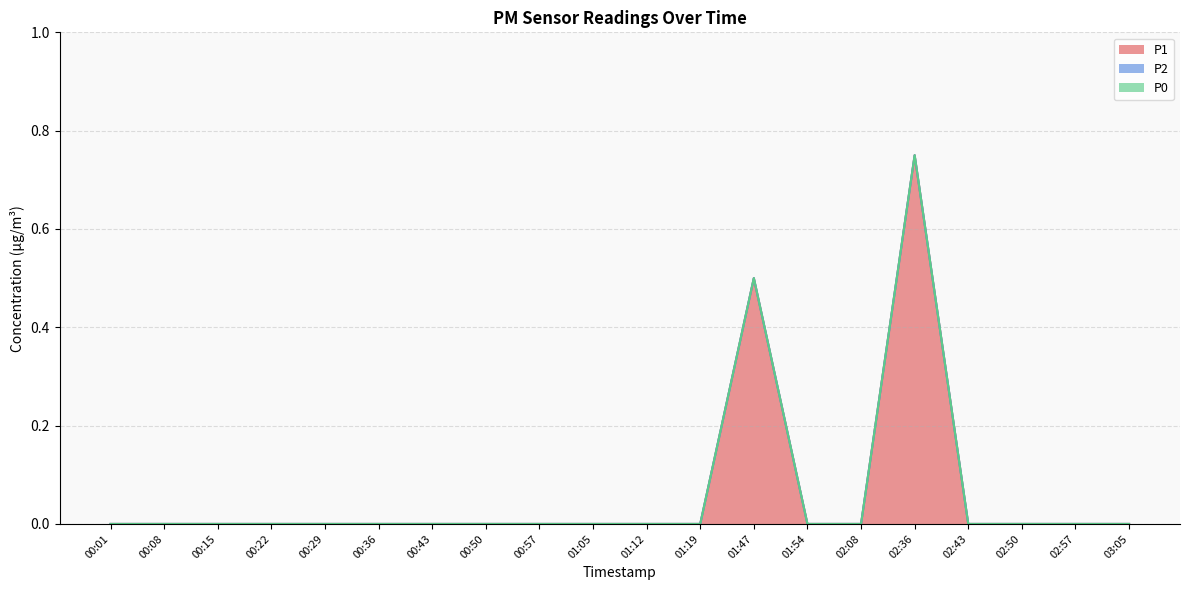

True or false: P1 and P0 cross at least once.

False